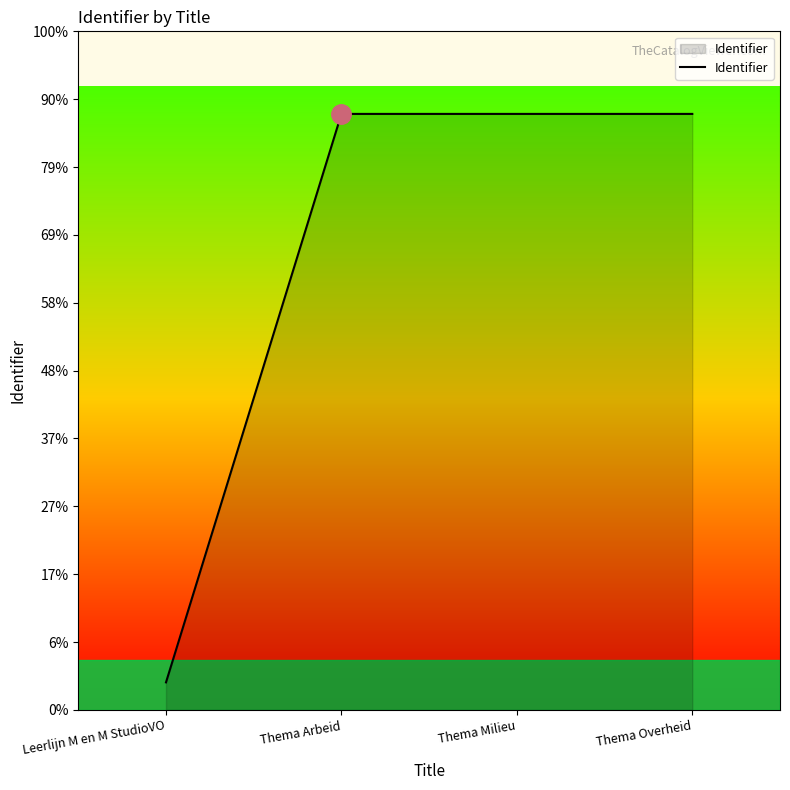

Which has a higher value, Thema Overheid or Leerlijn M en M StudioVO?

Thema Overheid